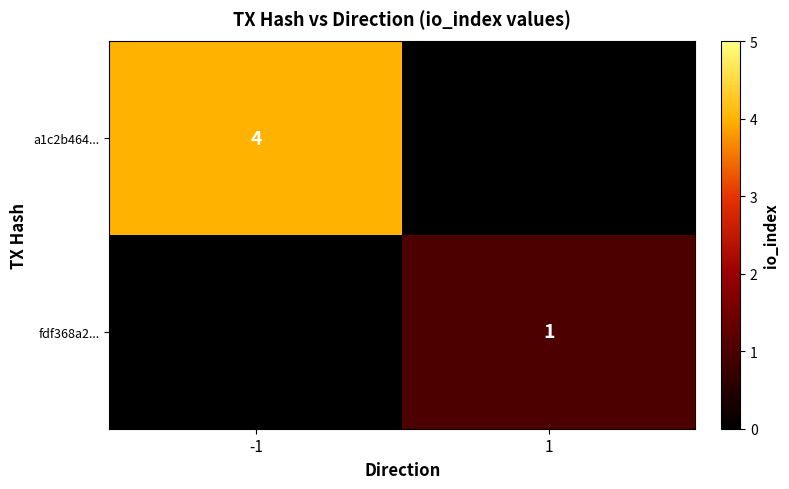

Is it true that fdf368a2... equals 1 at 1?

True